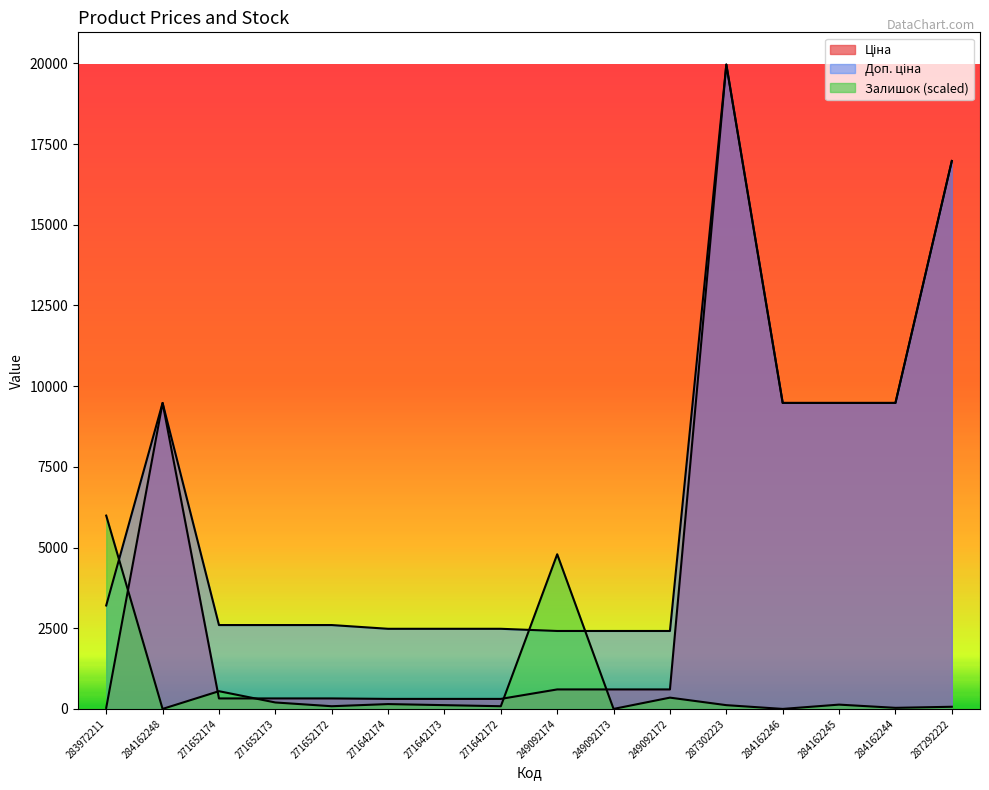

Is it true that Доп. ціна equals 697.3 at 249092173?

False